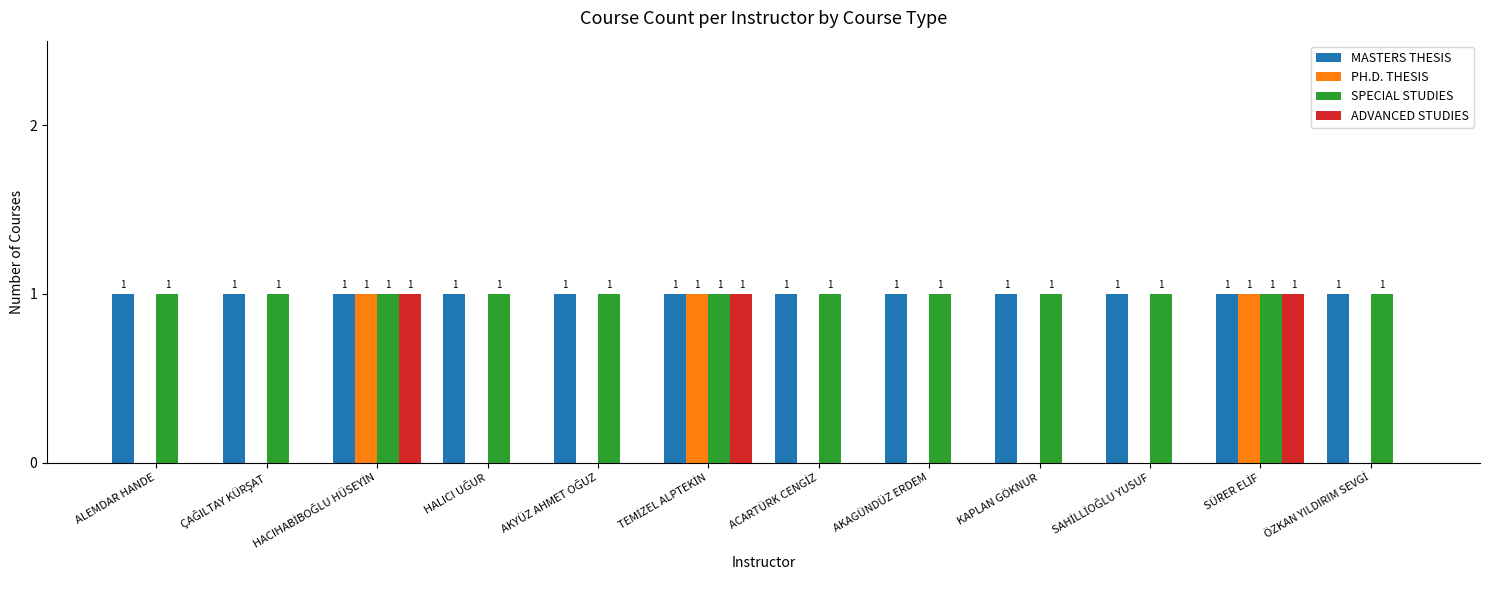

How many PH.D. THESIS values are between 0 and 1?

12